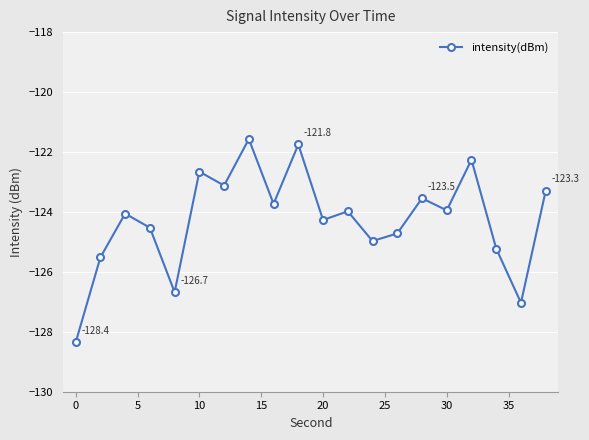

What is the smallest value displayed?

-128.4